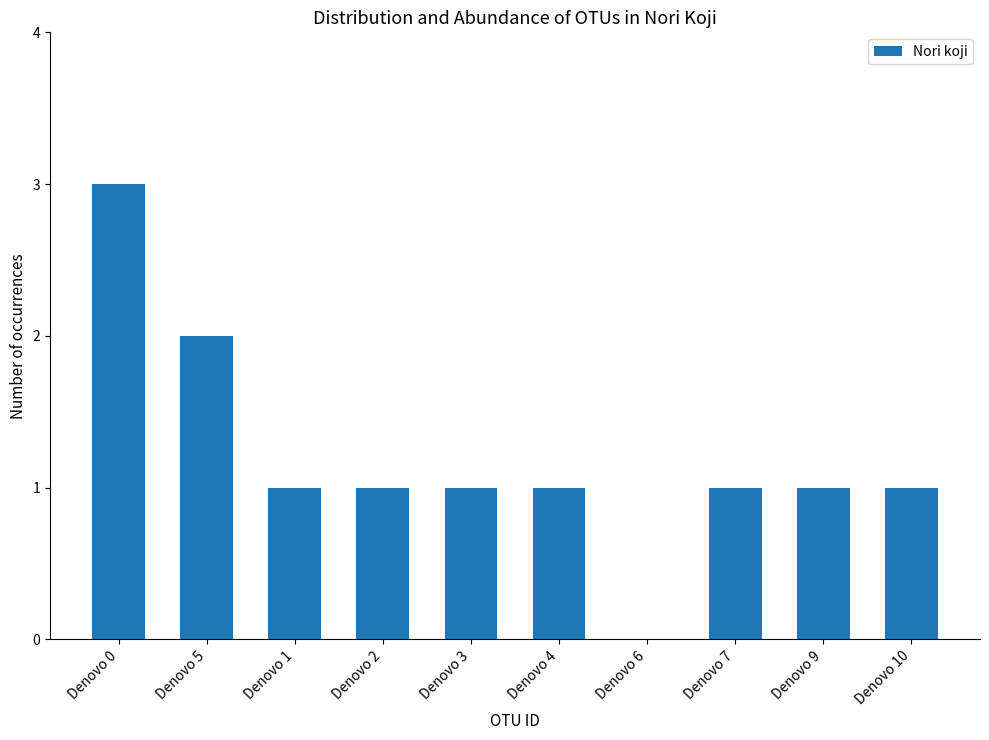

How many distinct data groups are displayed?

1